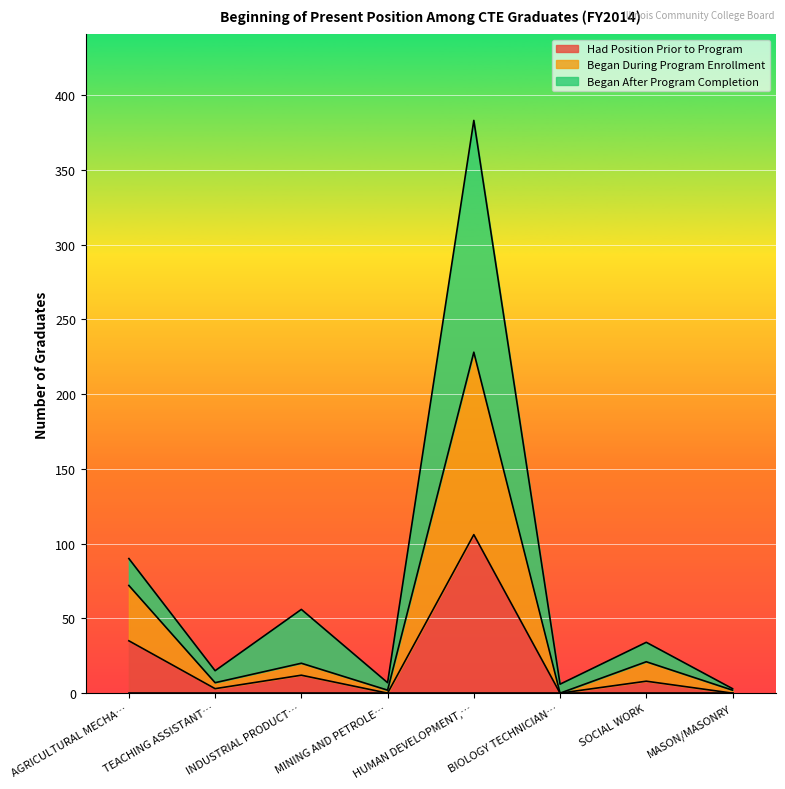

At which category is the sum across all series the highest?

HUMAN DEVELOPMENT,…